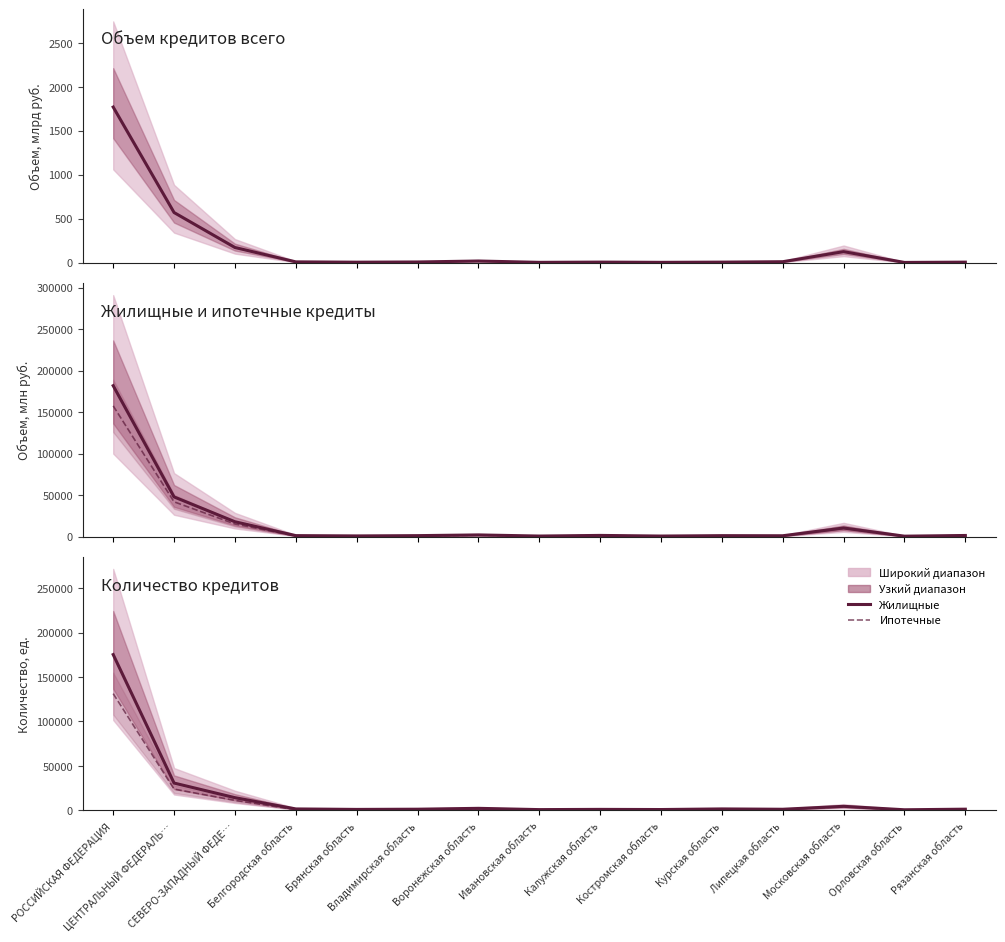

What is the total value across all series at Орловская область?

1595.3